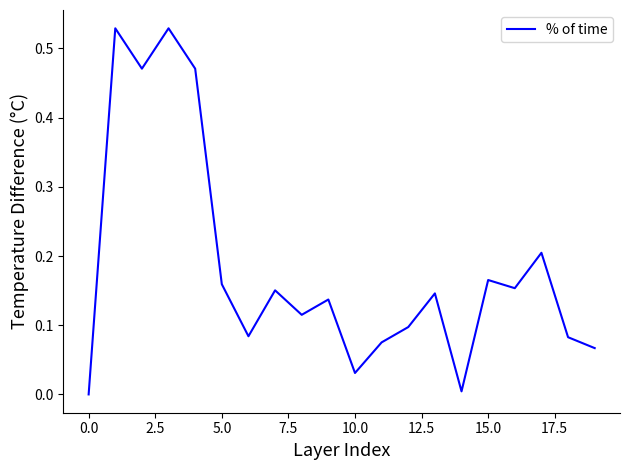

True or false: the data has more than 2 interior local peaks.

True